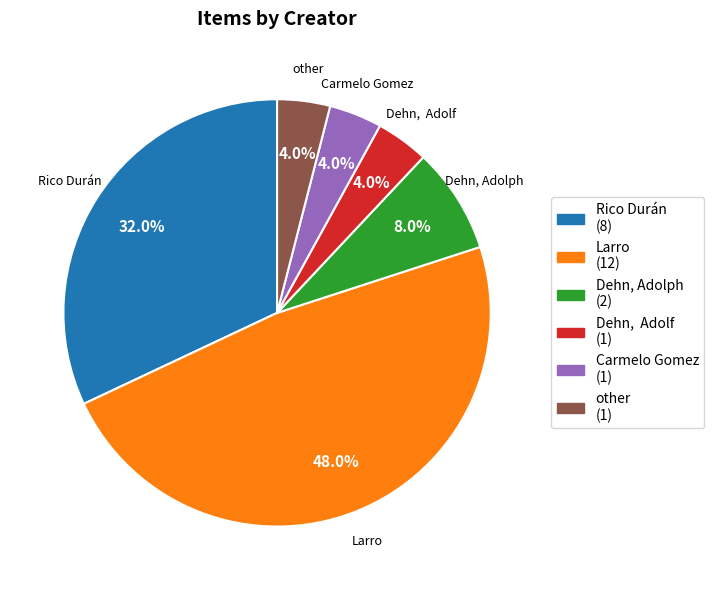

How many slices are in this pie chart?

6